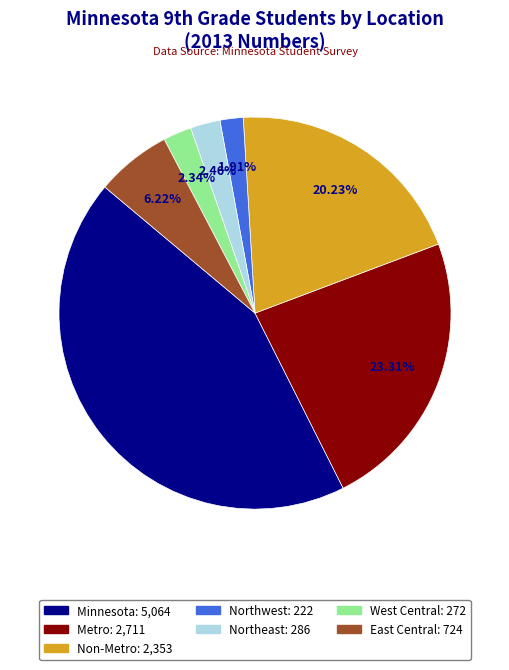

Is the sum of Northwest and Metro greater than half?

No